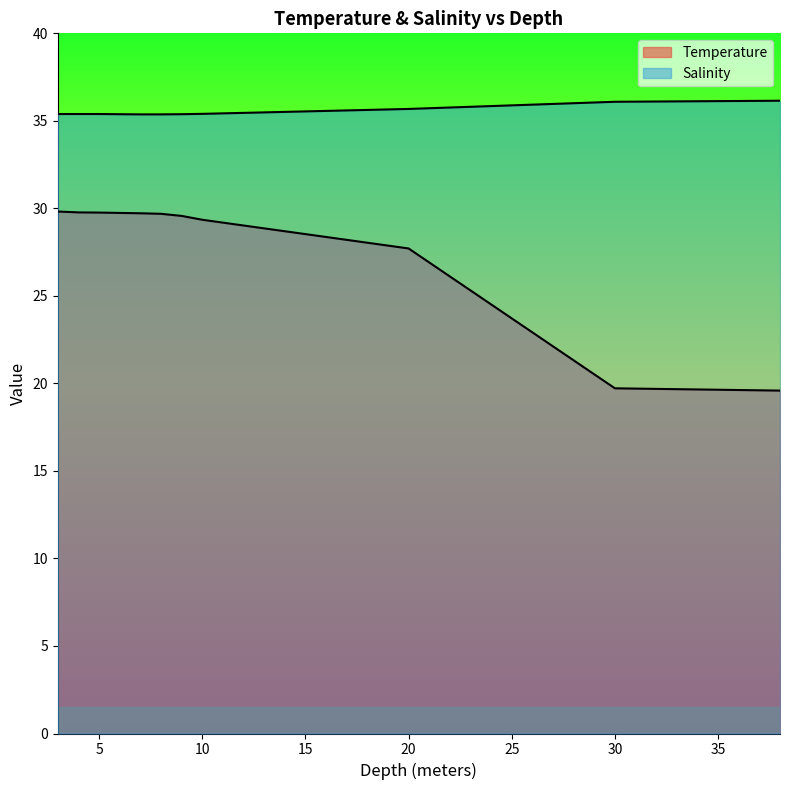

True or false: Salinity and Temperature cross at least once.

False